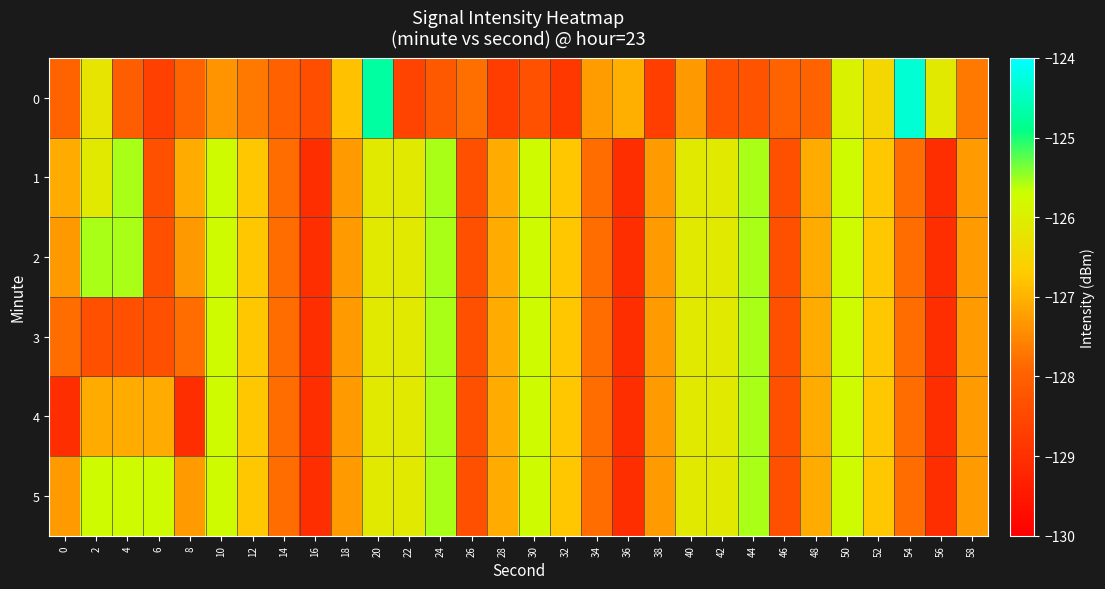

At 42, list the series in order from smallest to largest.

0, 1, 2, 3, 4, 5